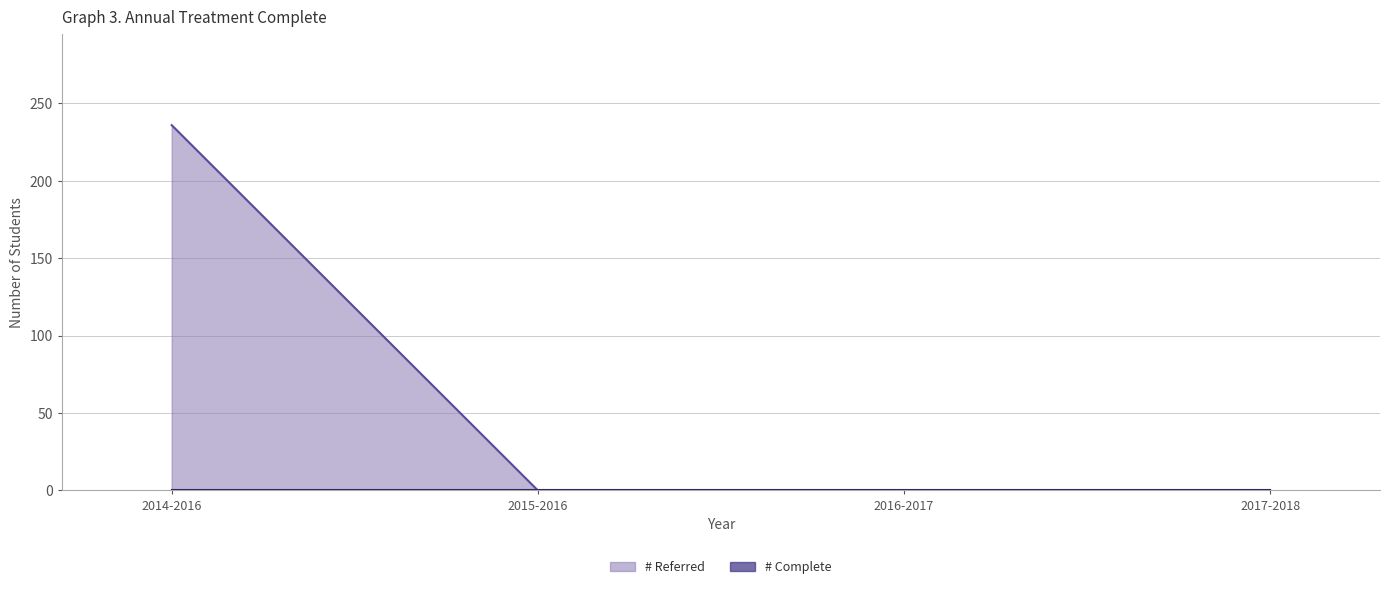

Rank the categories by value from lowest to highest.

2015-2016, 2016-2017, 2017-2018, 2014-2016